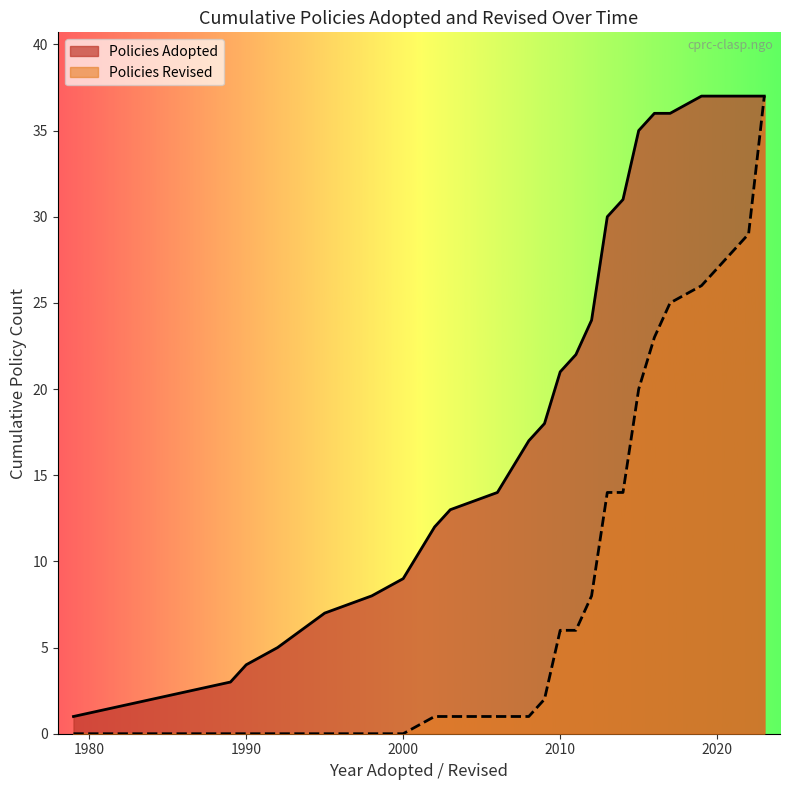

How many lines are shown in the chart?

2